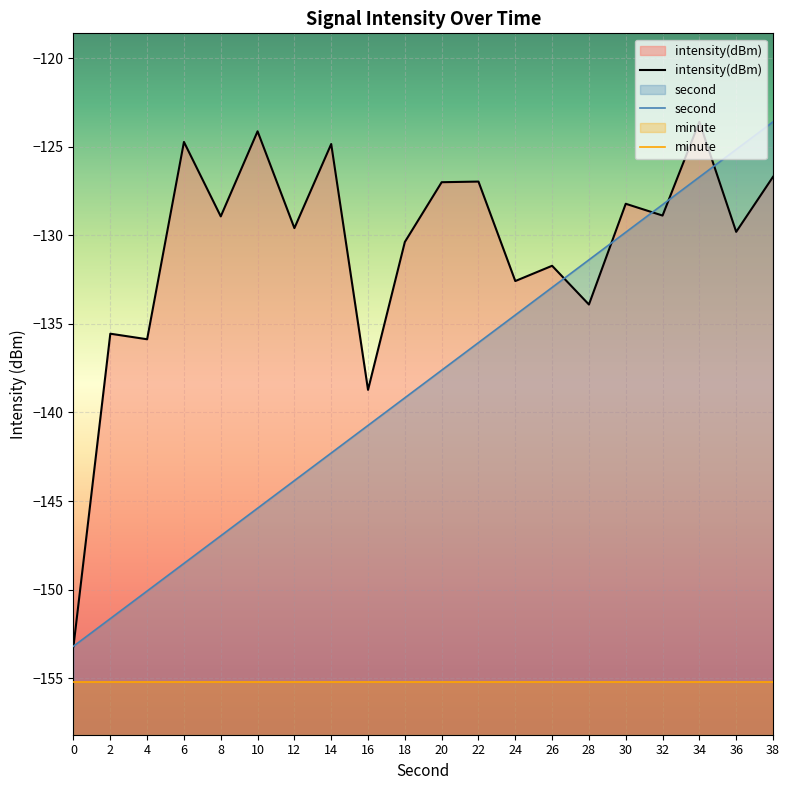

Which series has the widest spread of values?

intensity(dBm)